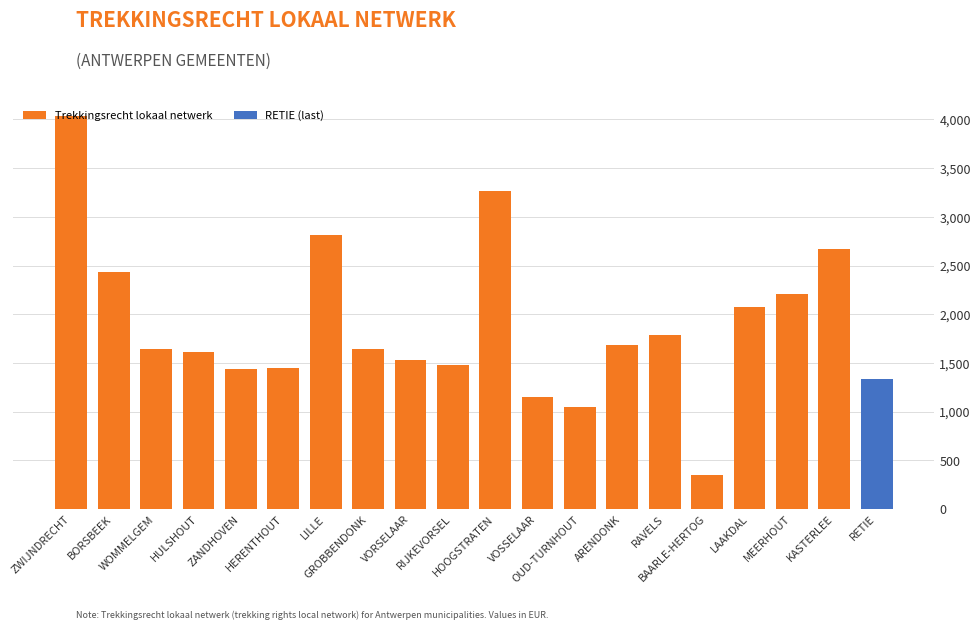

The value at VOSSELAAR is 1149. True or false?

True